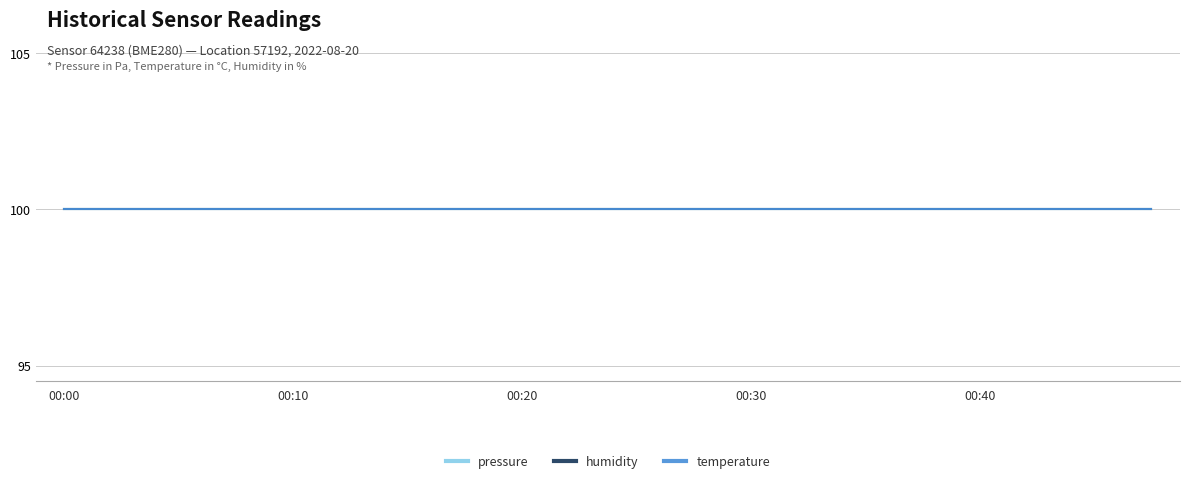

At which category is the sum across all series the highest?

00:00